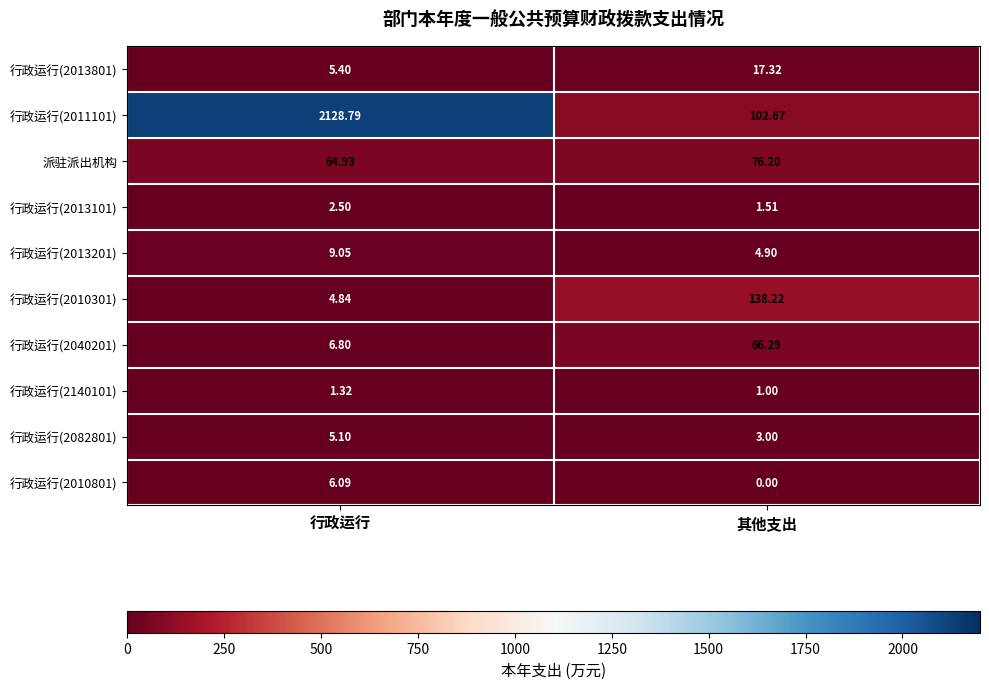

Rank the series at 行政运行 from lowest to highest value.

行政运行(2140101), 行政运行(2013101), 行政运行(2010301), 行政运行(2082801), 行政运行(2013801), 行政运行(2010801), 行政运行(2040201), 行政运行(2013201), 派驻派出机构, 行政运行(2011101)